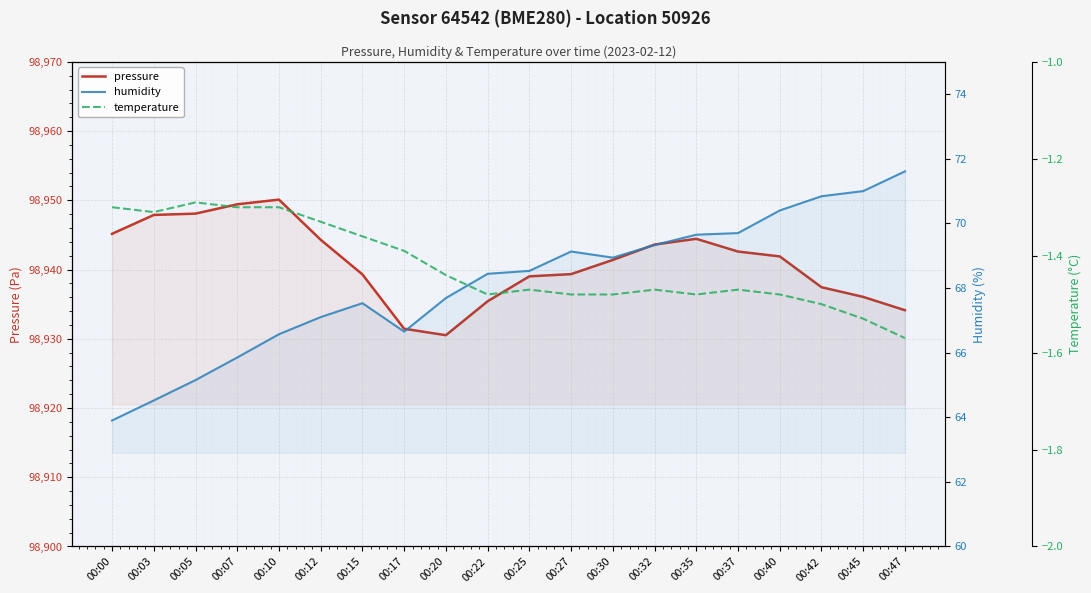

What is the difference between the highest and lowest values at 00:15?

98940.7